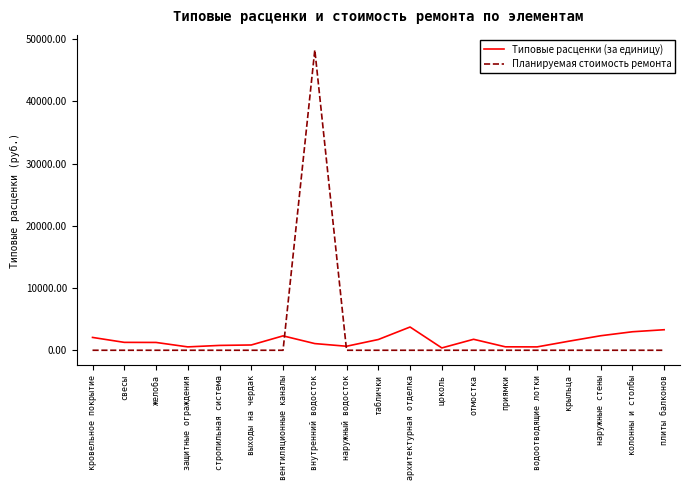

List the series in order of their peak value, lowest first.

Типовые расценки (за единицу), Планируемая стоимость ремонта